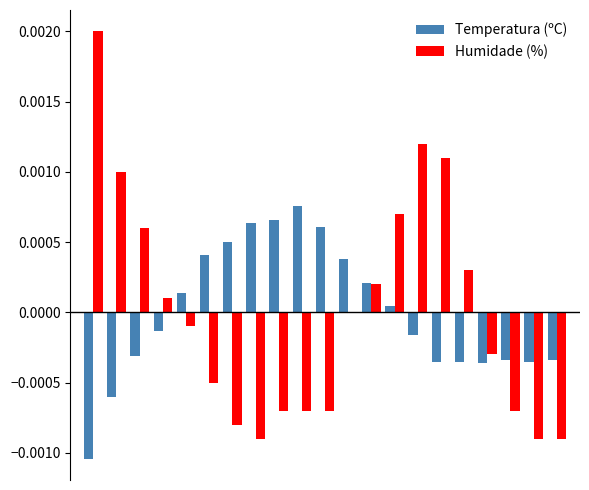

Reading right to left, extract all data points from this chart.

Temperatura (ºC): 20=-0.0	19=-0.0	18=-0.0	17=-0.0	16=-0.0	15=-0.0	14=-0.0	13=0.0	12=0.0	11=0.0	10=0.0	9=0.0	8=0.0	7=0.0	6=0.0	5=0.0	4=0.0	3=-0.0	2=-0.0	1=-0.0	0=-0.0
Humidade (%): 20=-0.0	19=-0.0	18=-0.0	17=-0.0	16=0.0	15=0.0	14=0.0	13=0.0	12=0.0	11=0.0	10=-0.0	9=-0.0	8=-0.0	7=-0.0	6=-0.0	5=-0.0	4=-0.0	3=0.0	2=0.0	1=0.0	0=0.0